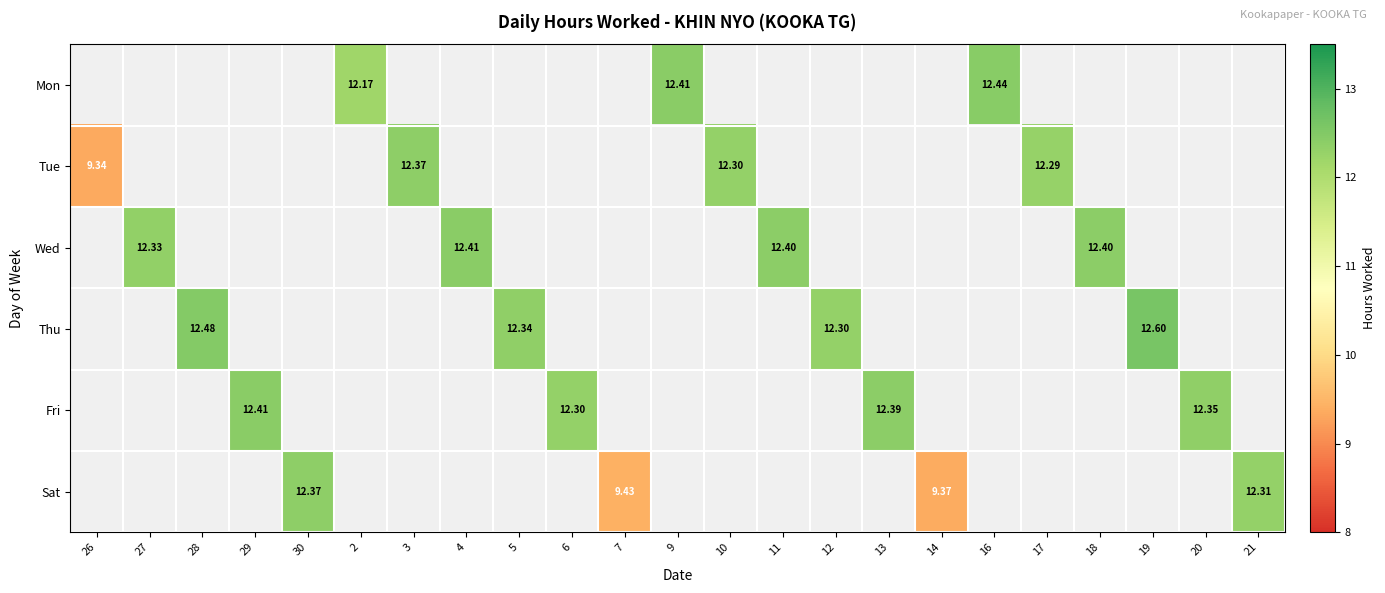

Is the value of Wed at 27 greater than the value of Mon at 2?

Yes